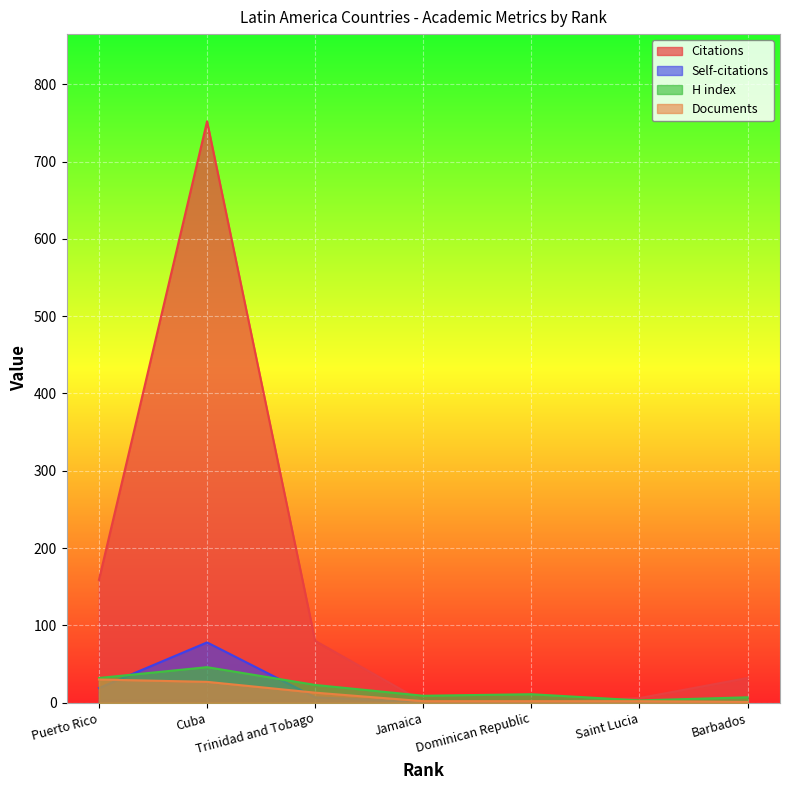

At which label is Documents closest to 15?

Trinidad and Tobago